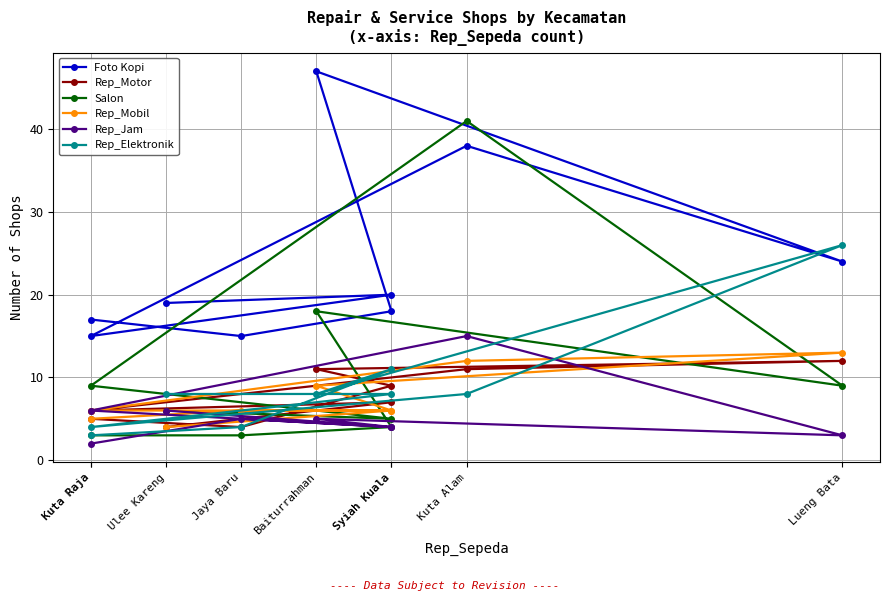

True or false: Rep_Motor and Foto Kopi intersect in this chart.

False